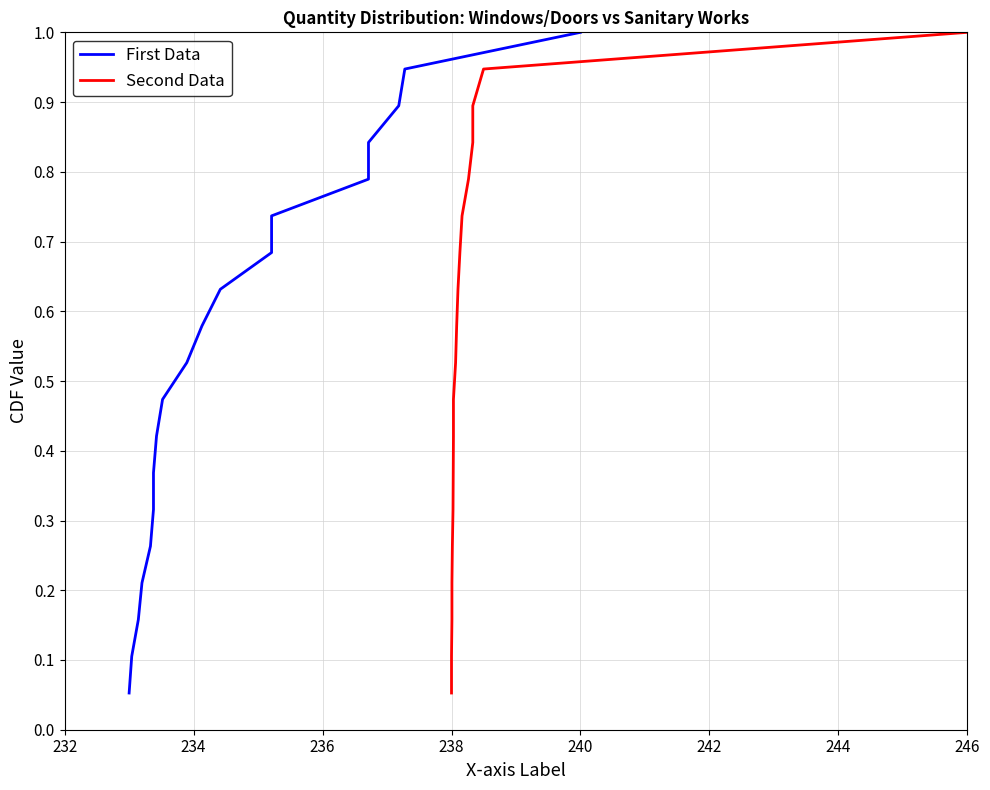

Reading left to right, what are all the values shown in this chart?

First Data: 0.1	0.1	0.2	0.2	0.3	0.3	0.4	0.4	0.5	0.5	0.6	0.6	0.7	0.7	0.8	0.8	0.9	0.9	1.0
Second Data: 0.1	0.1	0.2	0.2	0.3	0.3	0.4	0.4	0.5	0.5	0.6	0.6	0.7	0.7	0.8	0.8	0.9	0.9	1.0